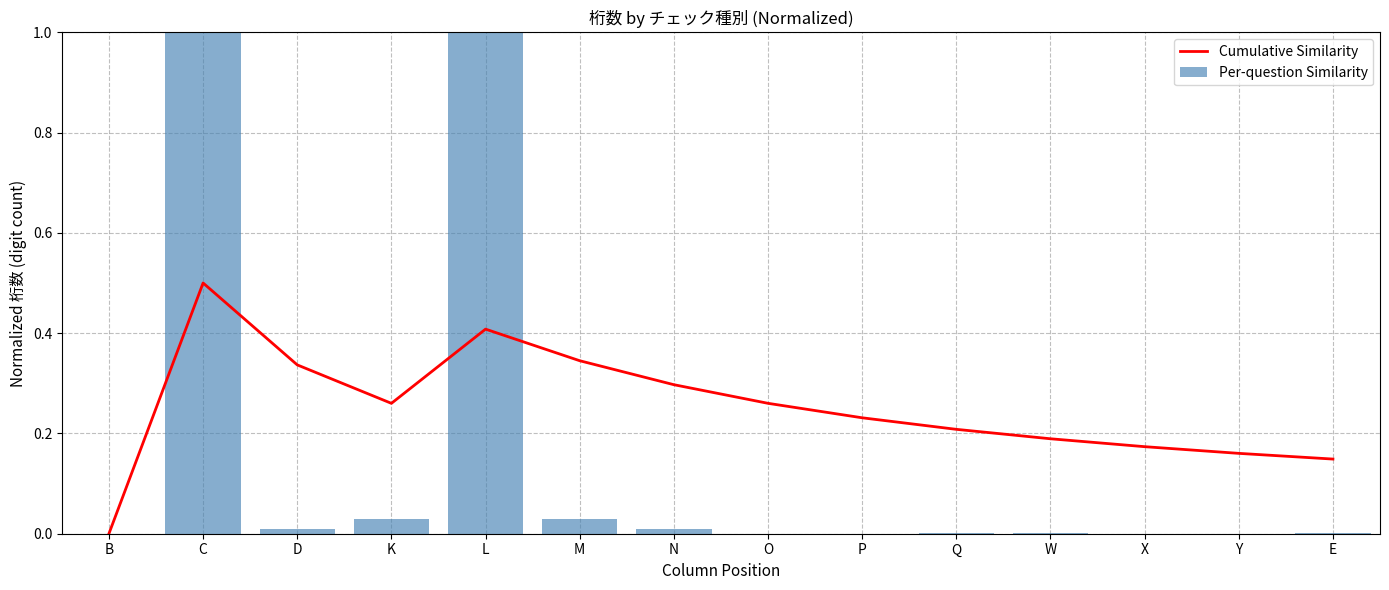

What position from the left is W?

11